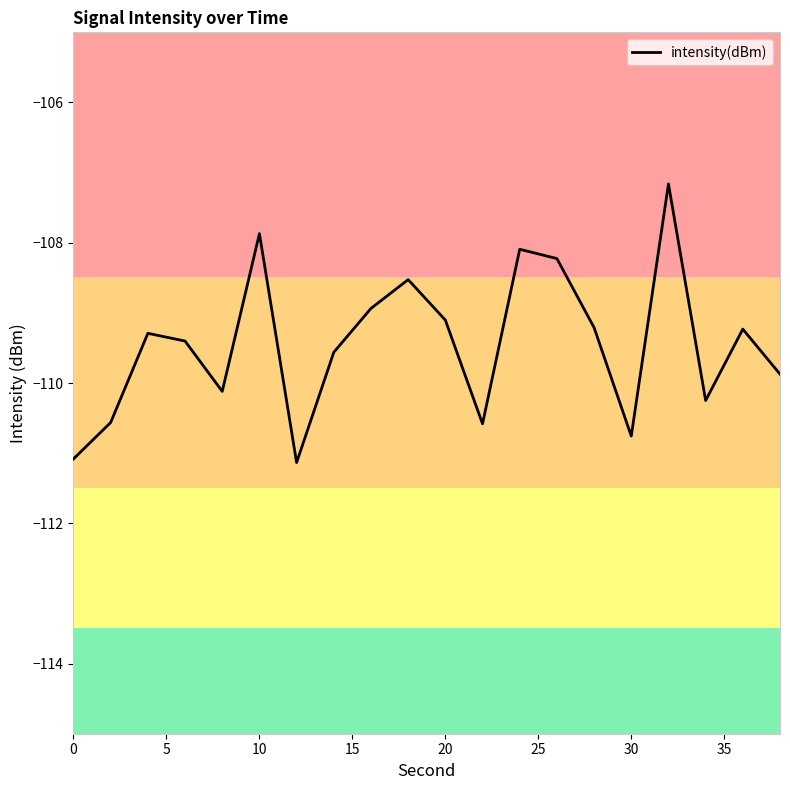

What is the difference between the maximum and minimum values?

4.0